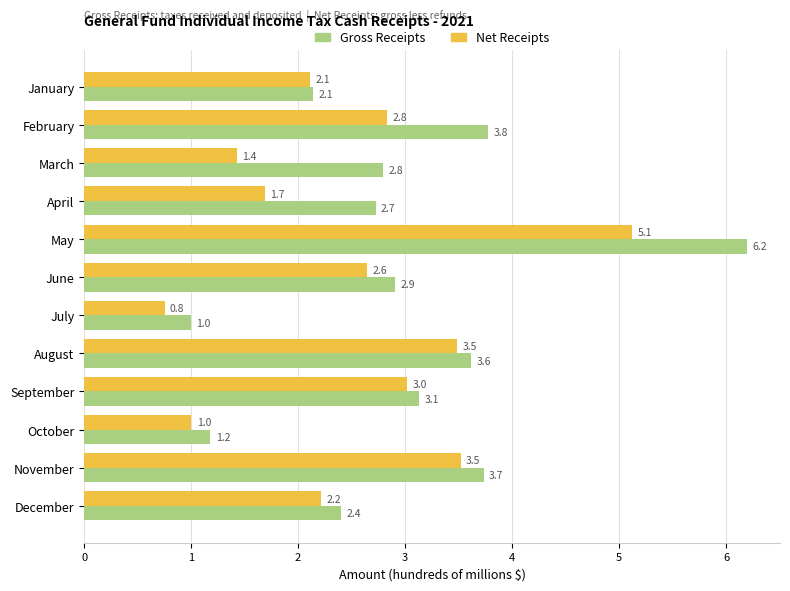

Where is Net Receipts nearest to the value 2?

January